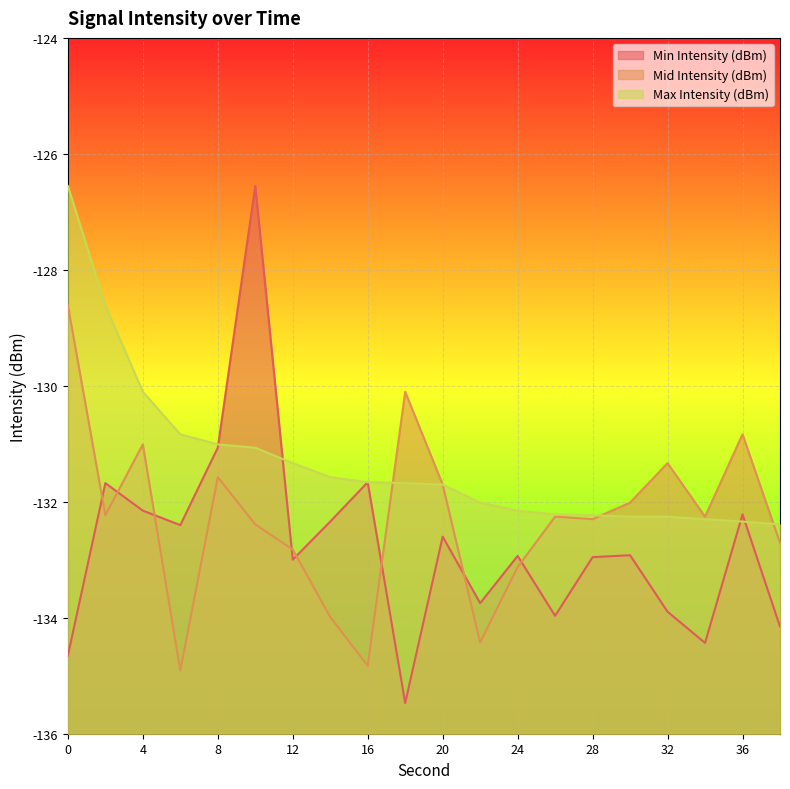

At how many categories does at least one series exceed -132?

13